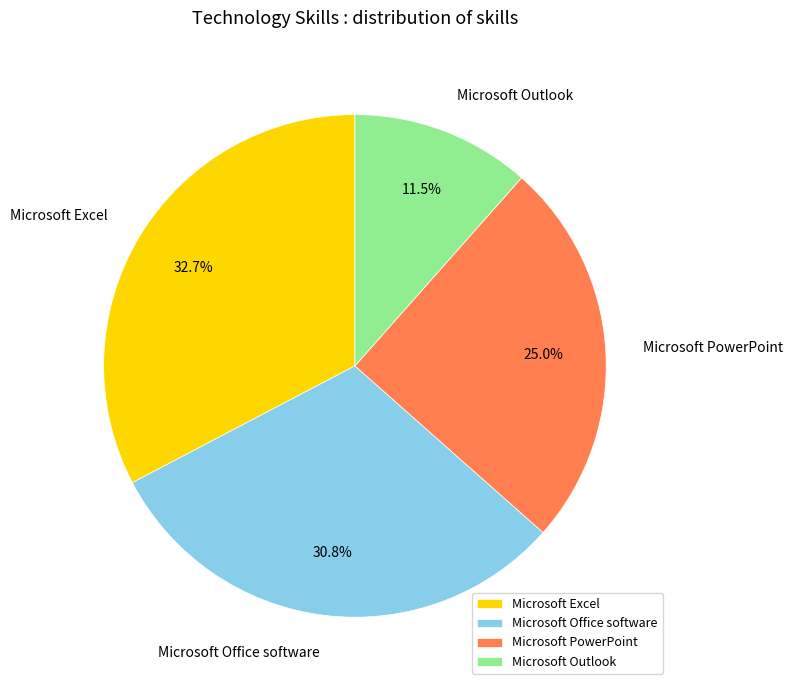

How many segments does this pie chart have?

4